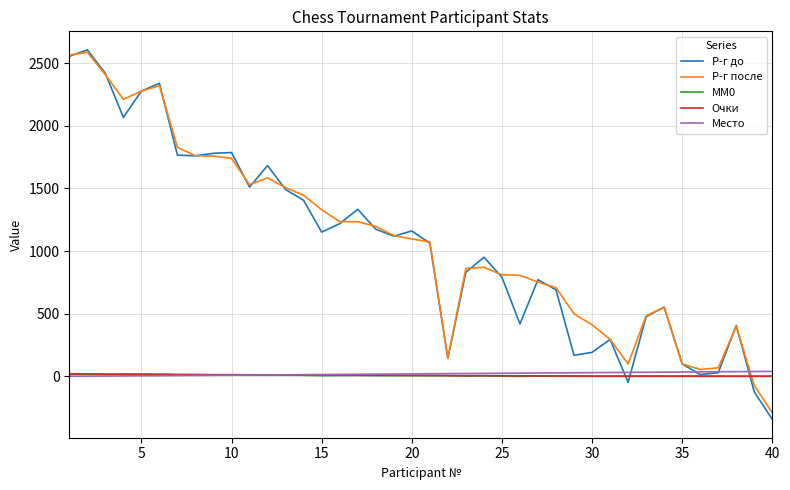

Which series ends up on top after the final intersection of Р-г после and MM0?

MM0